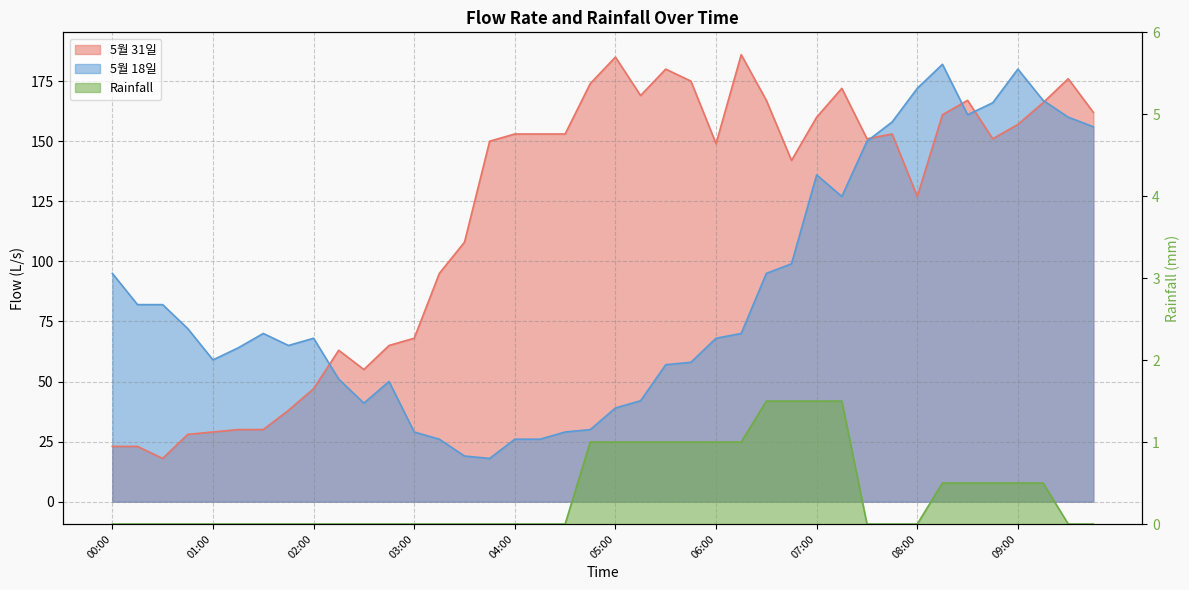

The value of Rainfall at 07:00 is 2.0. True or false?

False